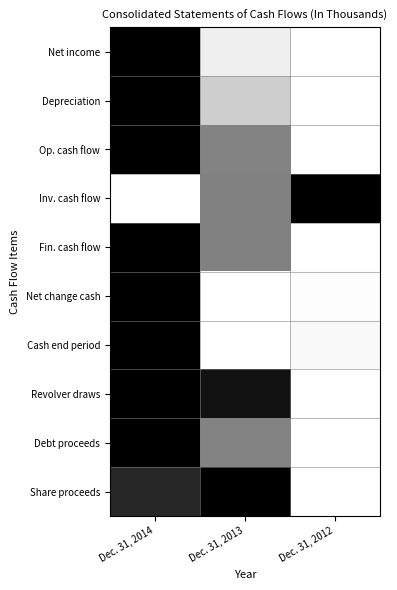

How many categories are shown in the chart?

3